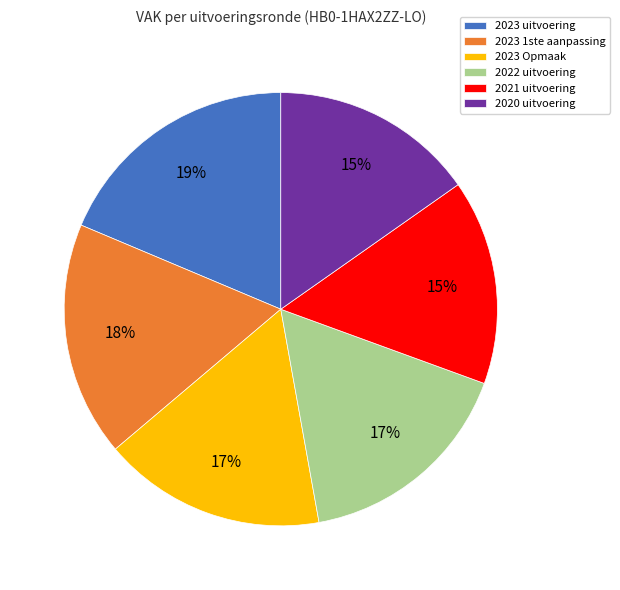

Which has a higher value, 2020 uitvoering or 2023 Opmaak?

2023 Opmaak